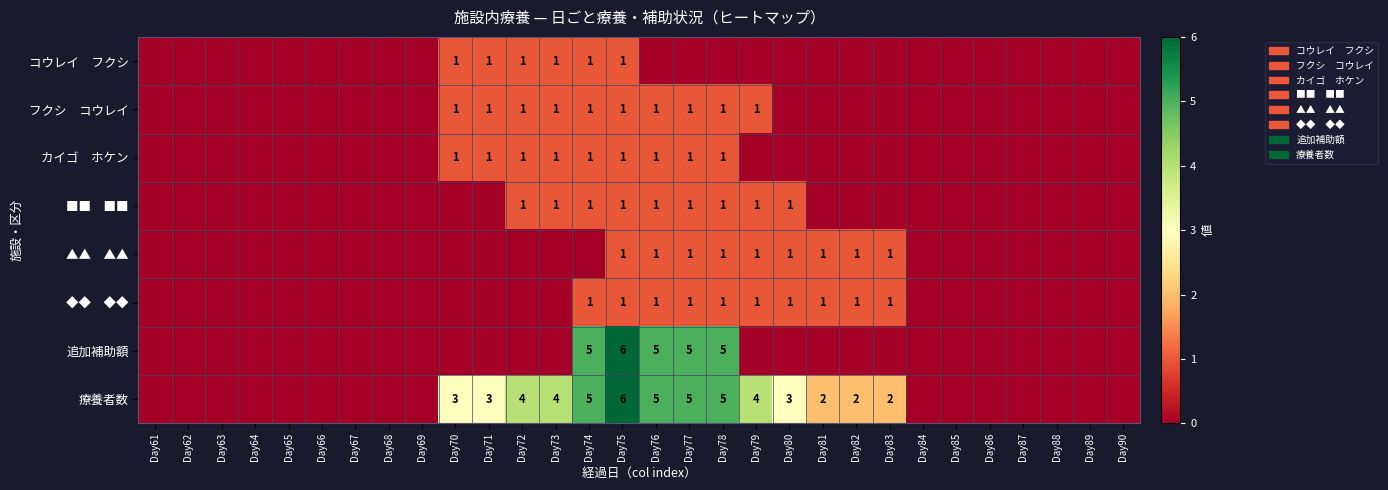

Is it true that 療養者数 equals 5 at Day78?

True